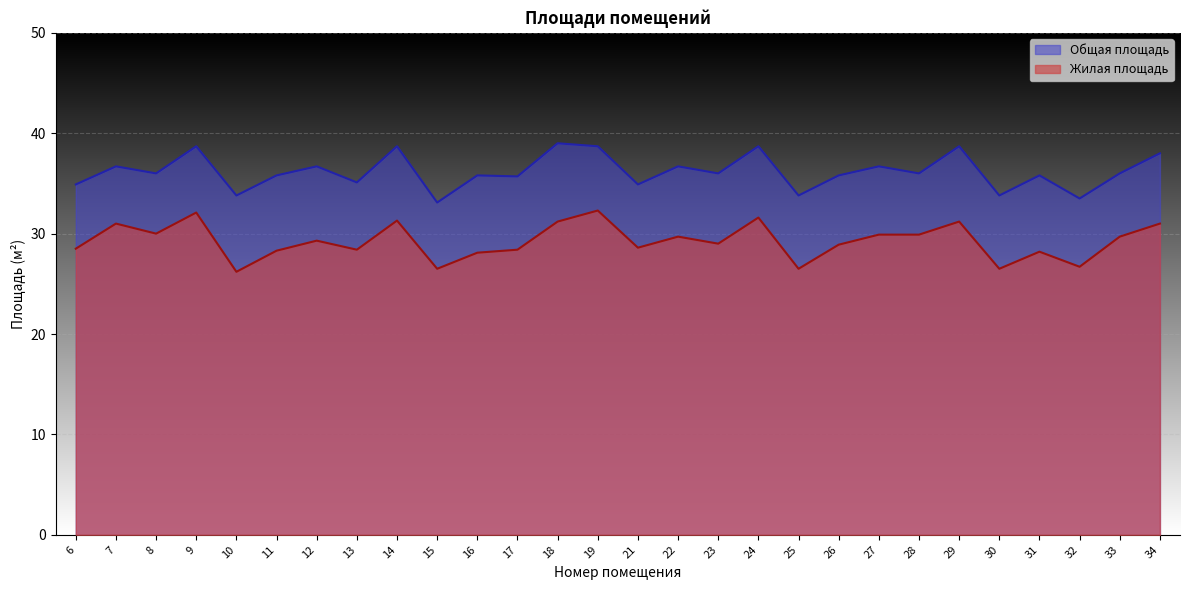

Does the chart display data point markers on the line(s)?

No